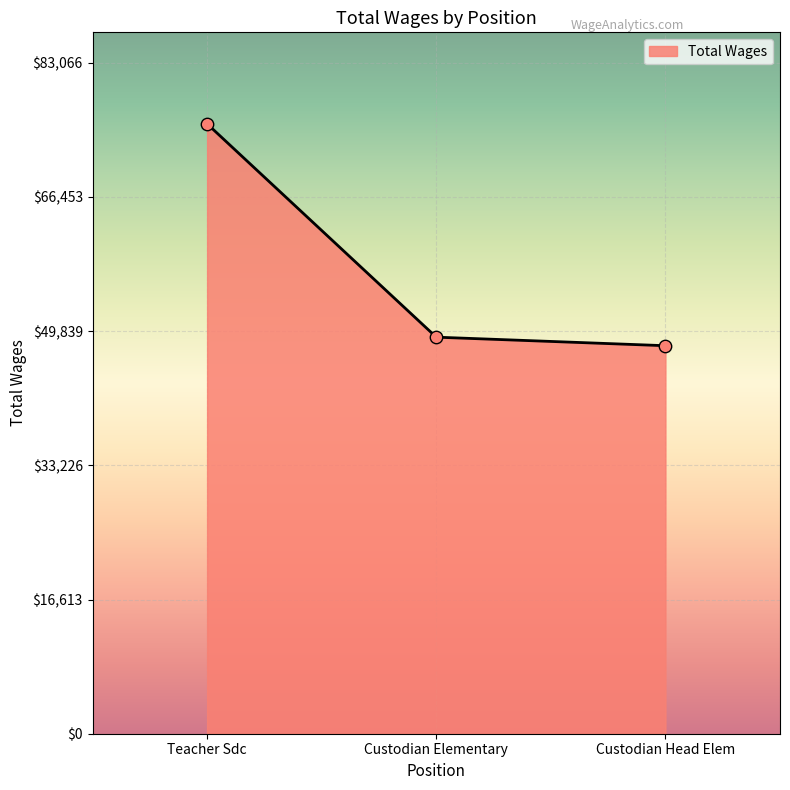

What is the ratio of the value at Custodian Elementary to the value at Custodian Head Elem?

1.0